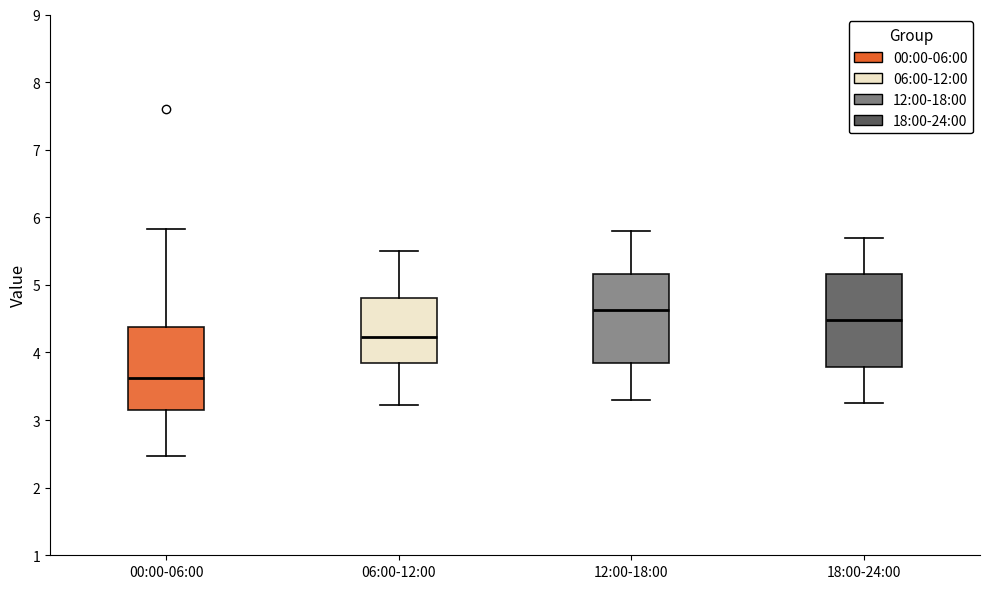

Which box has the lowest median line?

00:00-06:00